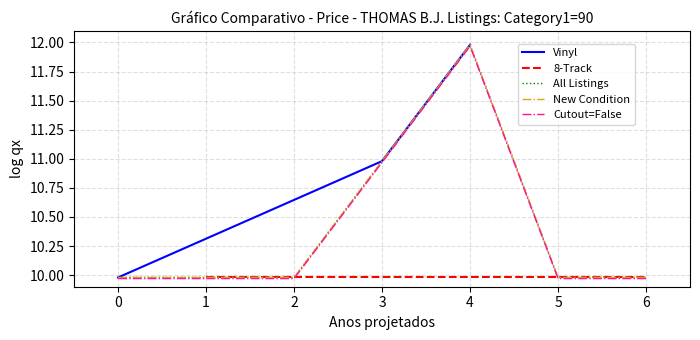

The value of Vinyl at 0 is 14.6. True or false?

False